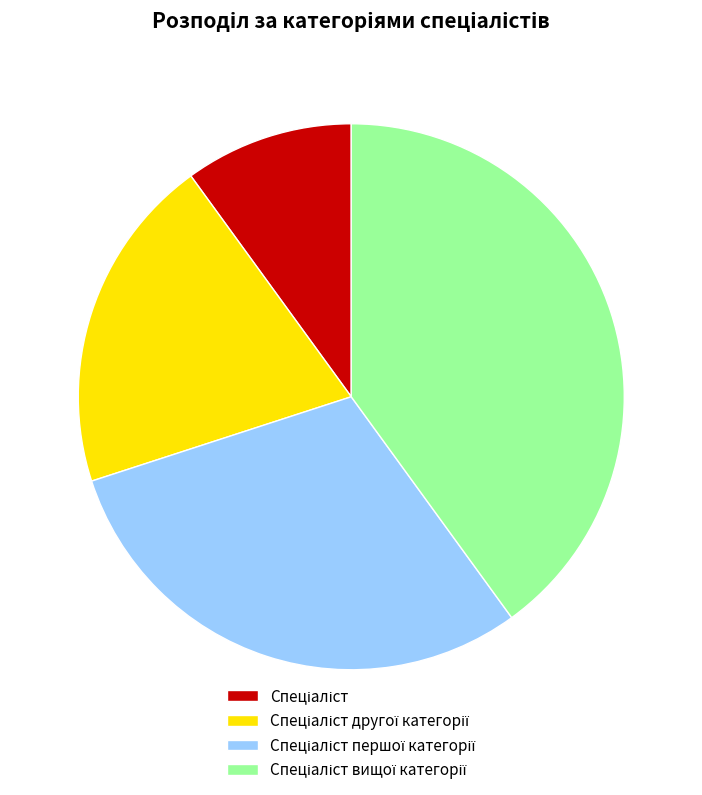

Is there any slice that represents more than half of the pie?

No